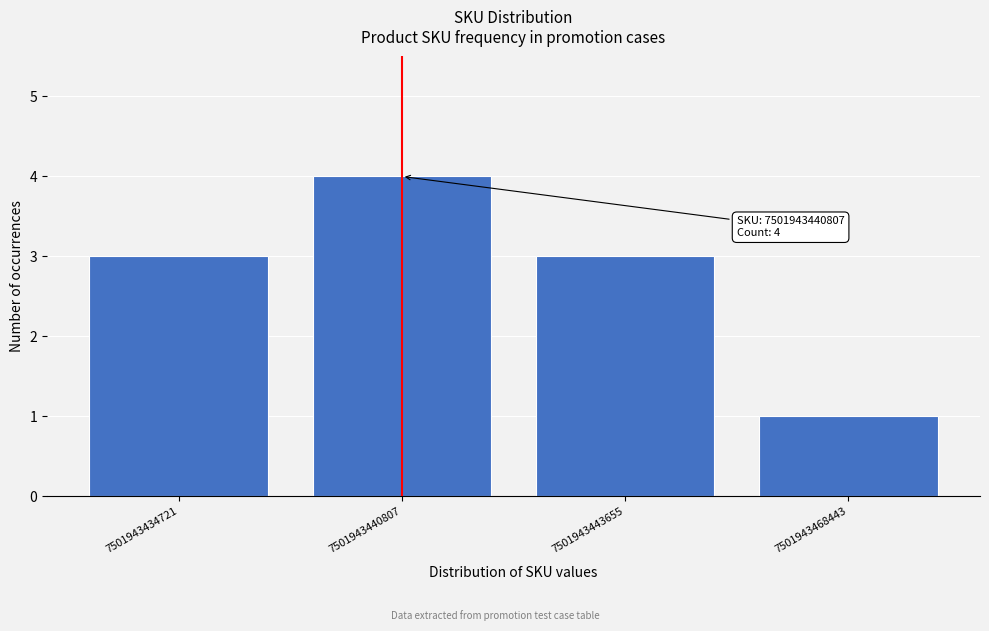

Reading left to right, transcribe all the data shown in this chart.

7501943434721=3	7501943440807=4	7501943443655=3	7501943468443=1